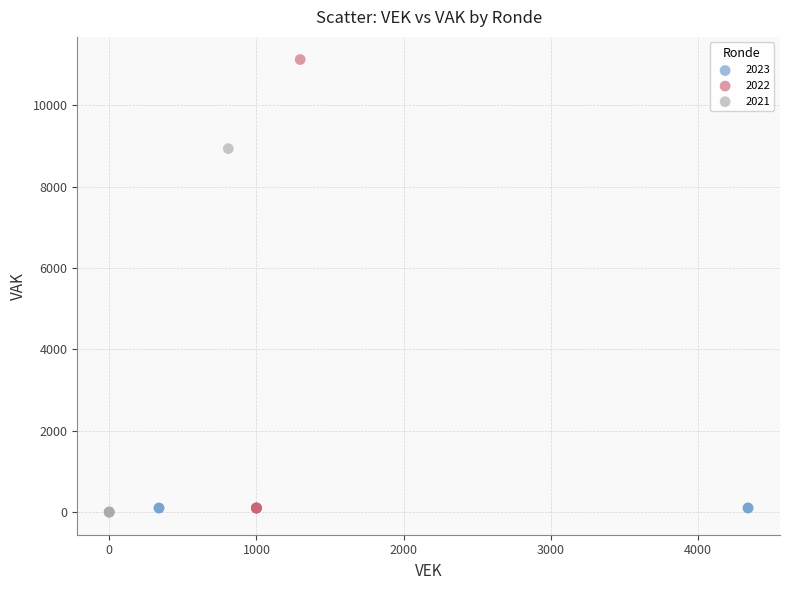

Which series has the largest Y range (max minus min)?

2022